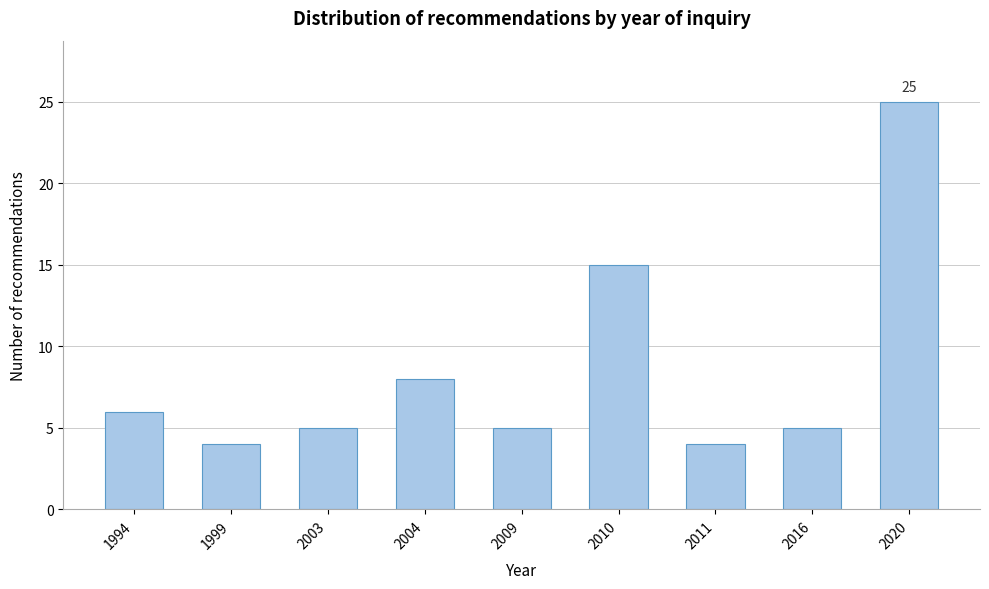

Reading left to right, extract all data points from this chart.

6	4	5	8	5	15	4	5	25